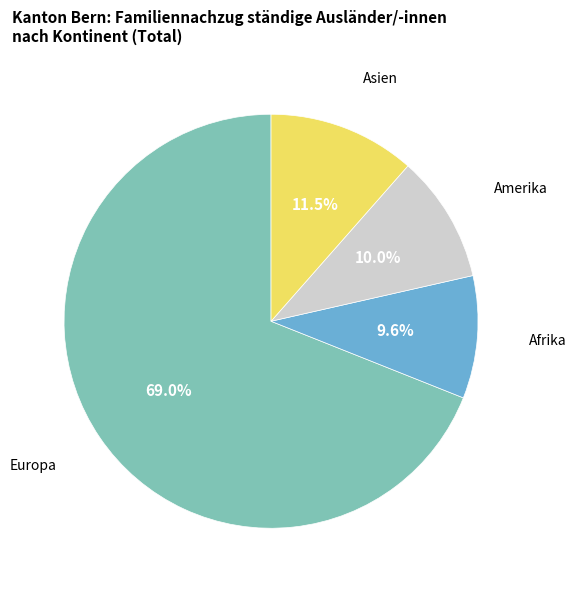

Is there any slice that represents more than half of the pie?

Yes